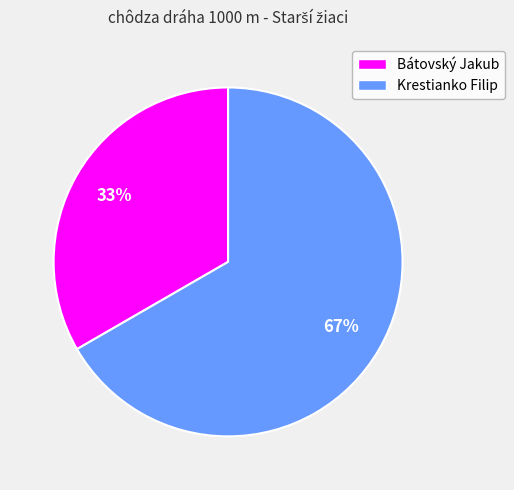

What is the smallest slice in the pie chart?

Bátovský Jakub